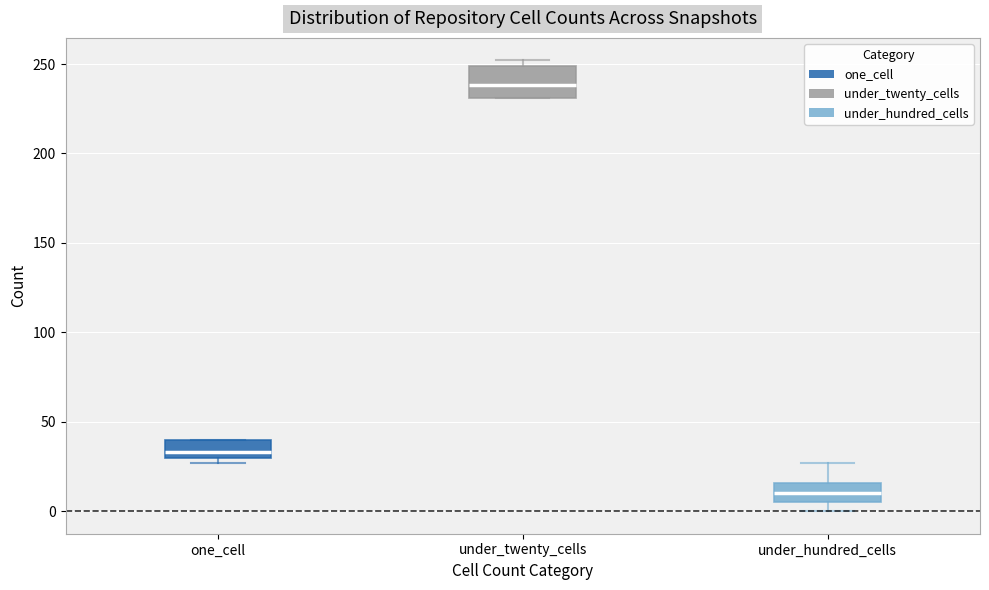

Where is the upper edge of the box for under_hundred_cells on the y-axis? The values are not printed on the chart, so give them approximately, as read against the axis.

15